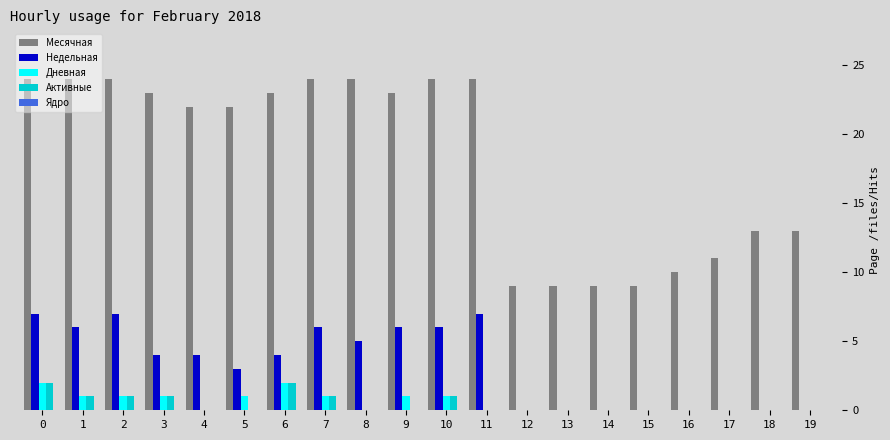

Which series changed the most between 10 and 13?

Месячная